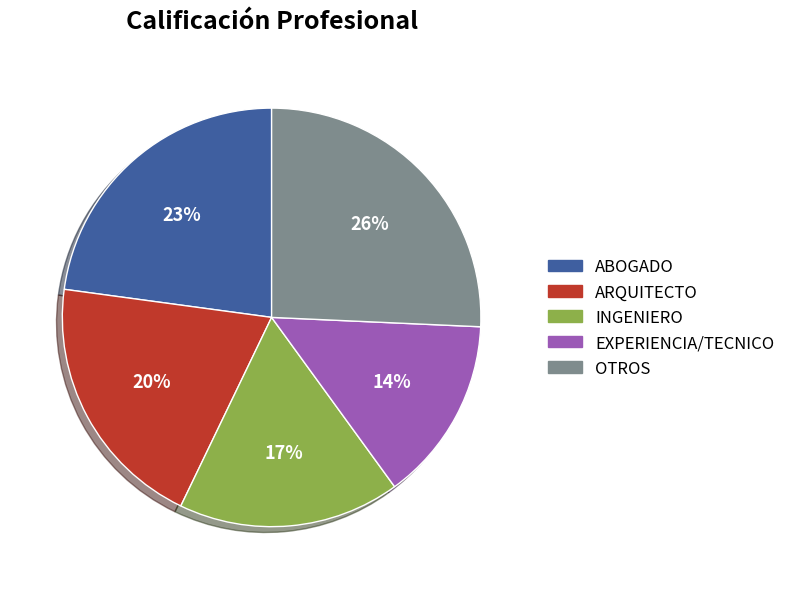

What is the smallest slice in the pie chart?

EXPERIENCIA/TECNICO